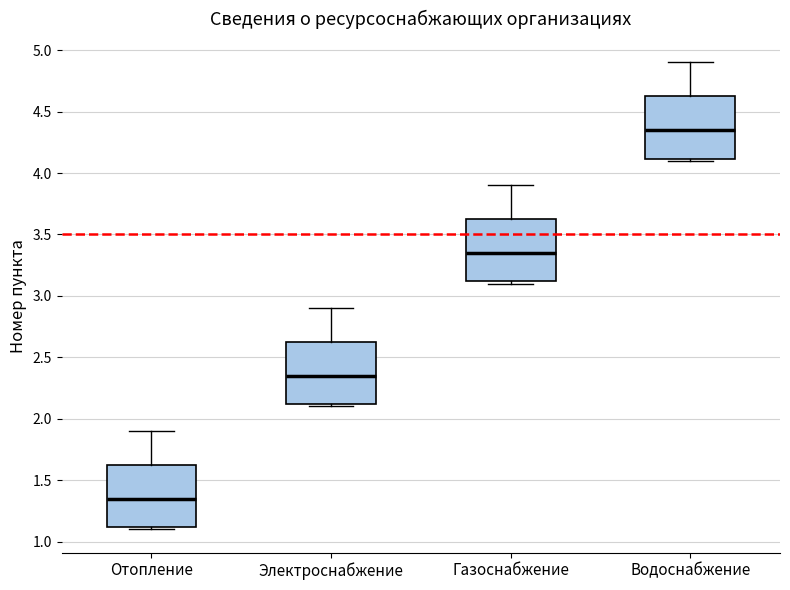

Where is the upper edge of the box for Электроснабжение on the y-axis? The values are not printed on the chart, so give them approximately, as read against the axis.

2.65